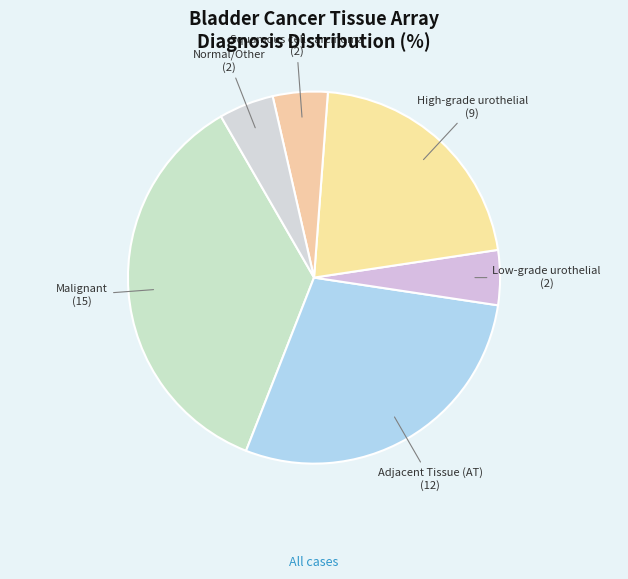

Is it true that Low-grade urothelial is 5% of the pie?

True